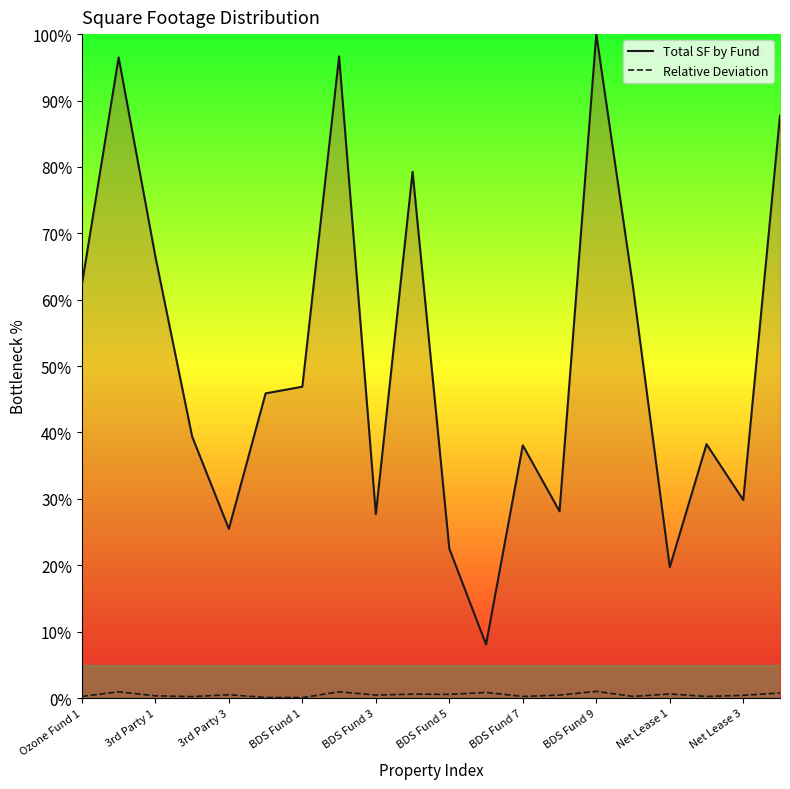

Which series has the largest range (max minus min)?

Total SF by Fund